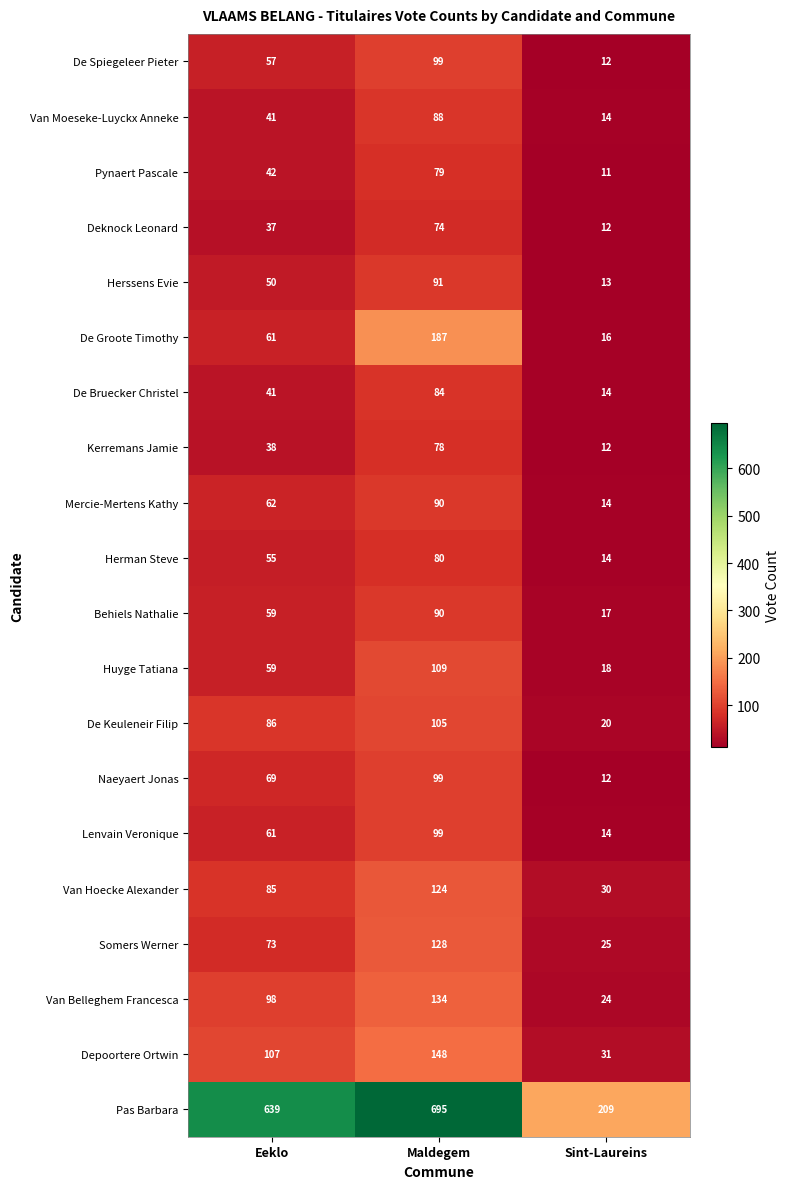

Which series has the widest spread of values?

Pas Barbara